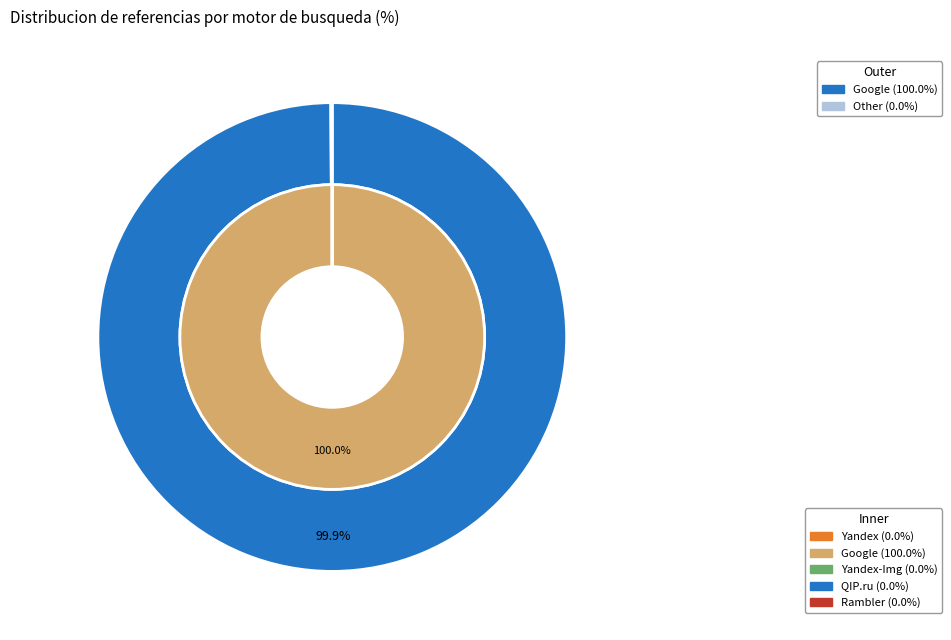

What percentage do Yandex and Google together represent?

100.0%